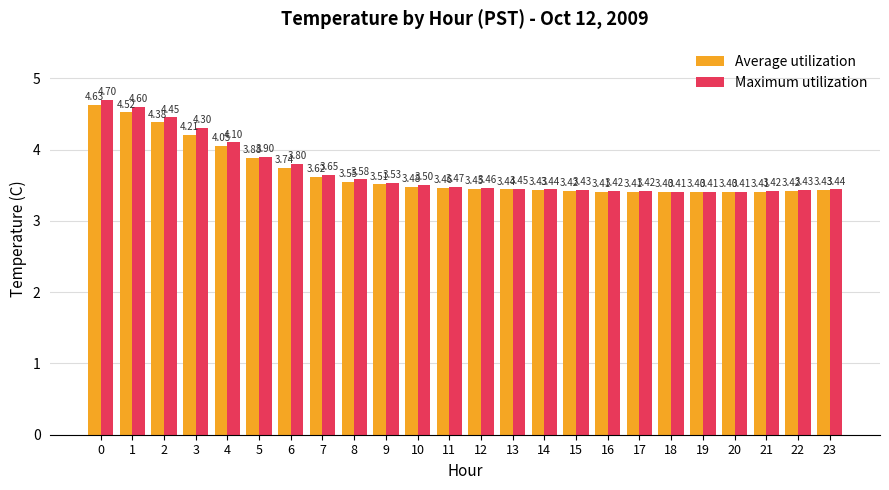

How many bars are there in total?

48